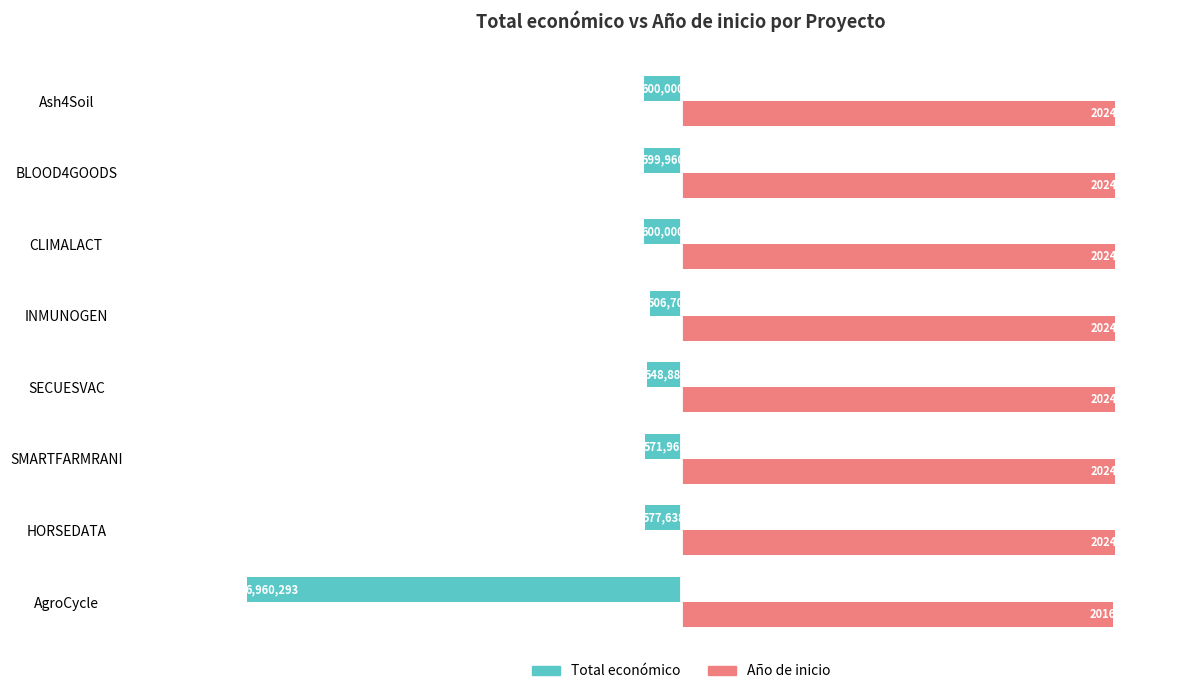

Which series has the widest spread of values?

Total económico